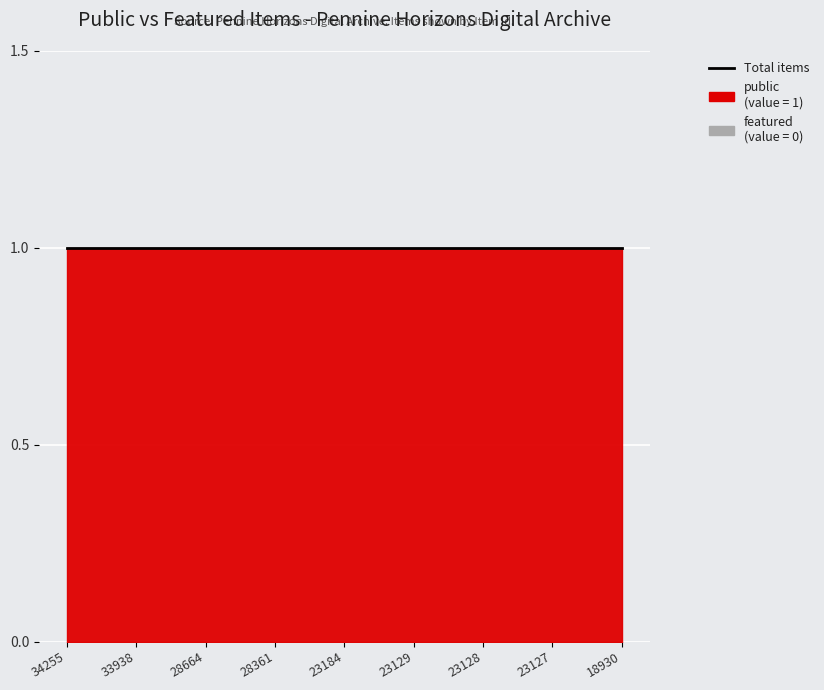

Reading right to left, extract all data points from this chart.

public: 18930=1	23127=1	23128=1	23129=1	23184=1	28361=1	28664=1	33938=1	34255=1
featured: 18930=0	23127=0	23128=0	23129=0	23184=0	28361=0	28664=0	33938=0	34255=0